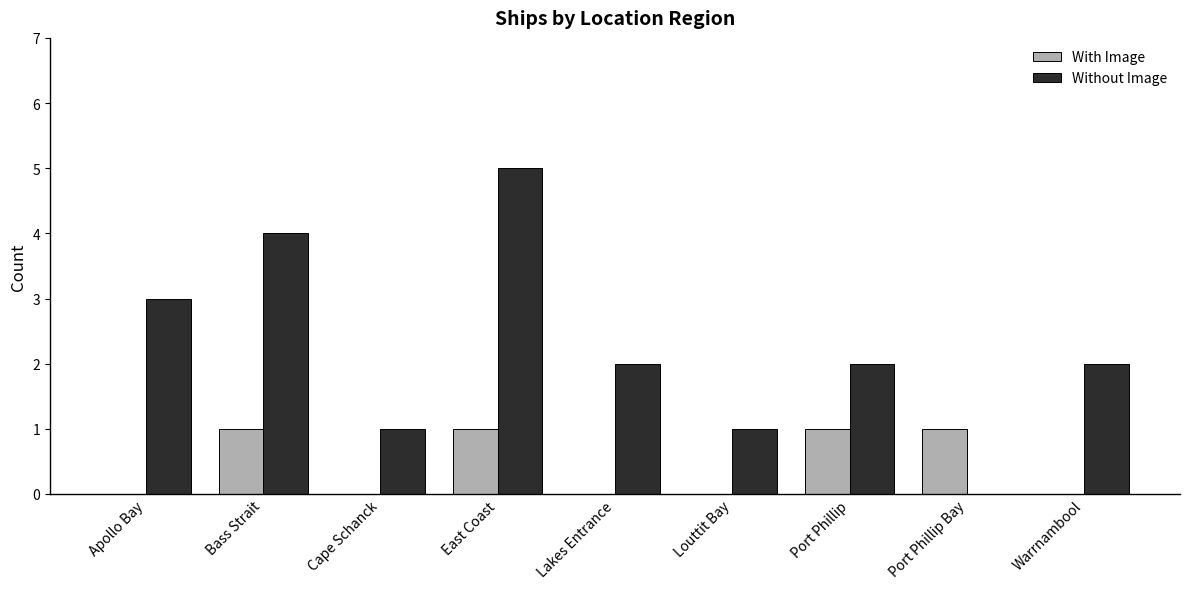

Does the chart contain stacked bars?

No